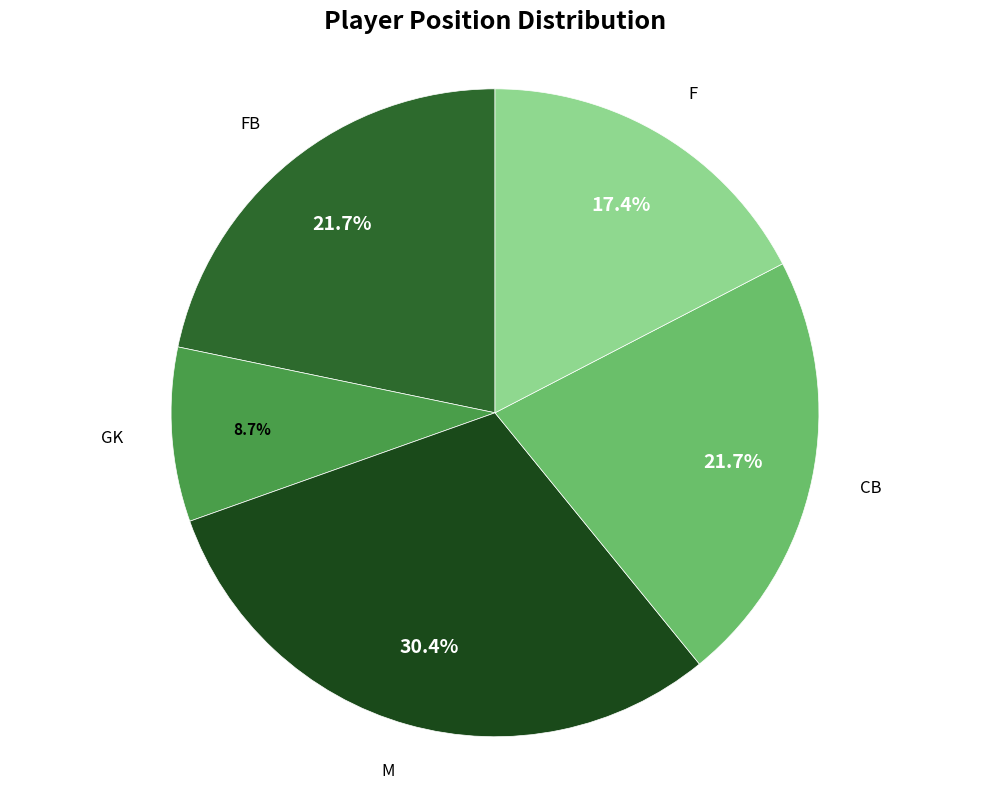

To the nearest percent, what portion does CB represent?

22%